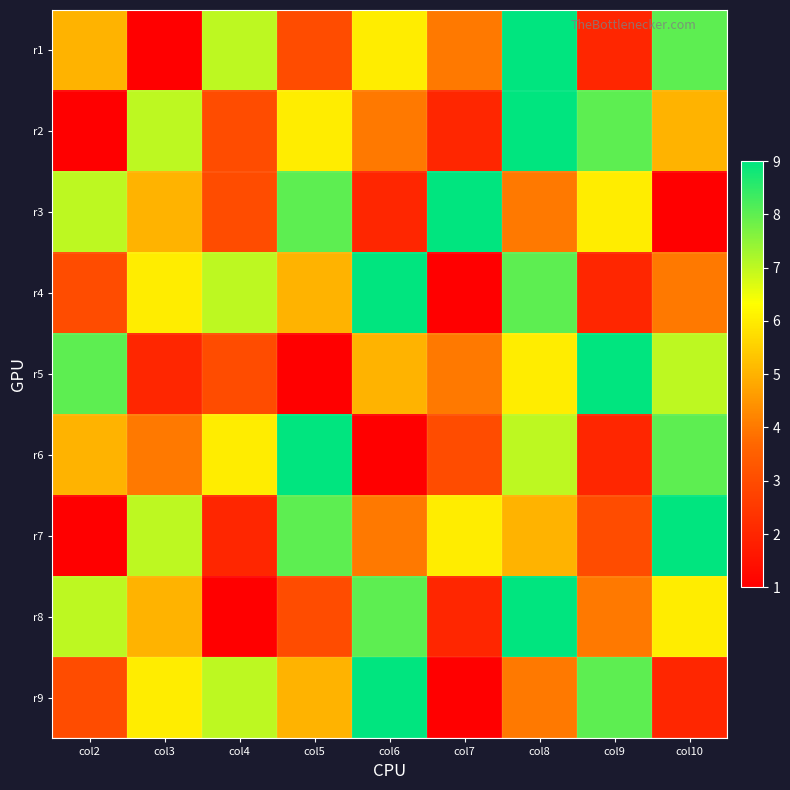

Rank the series by their maximum value, from highest to lowest.

r1, r2, r3, r4, r5, r6, r7, r8, r9